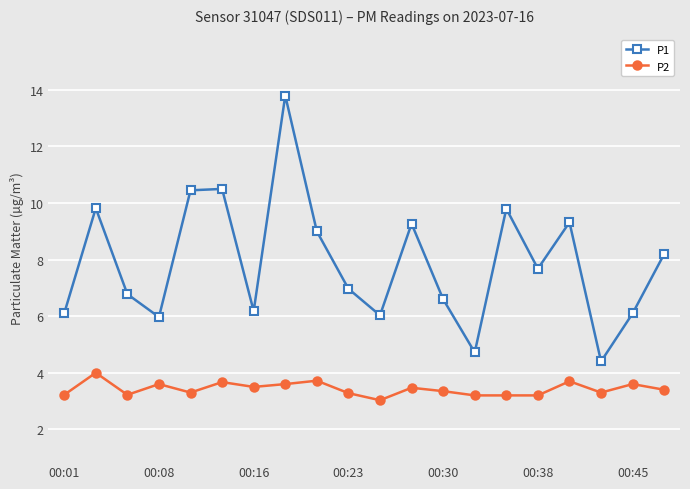

True or false: P2 and P1 cross at least once.

False